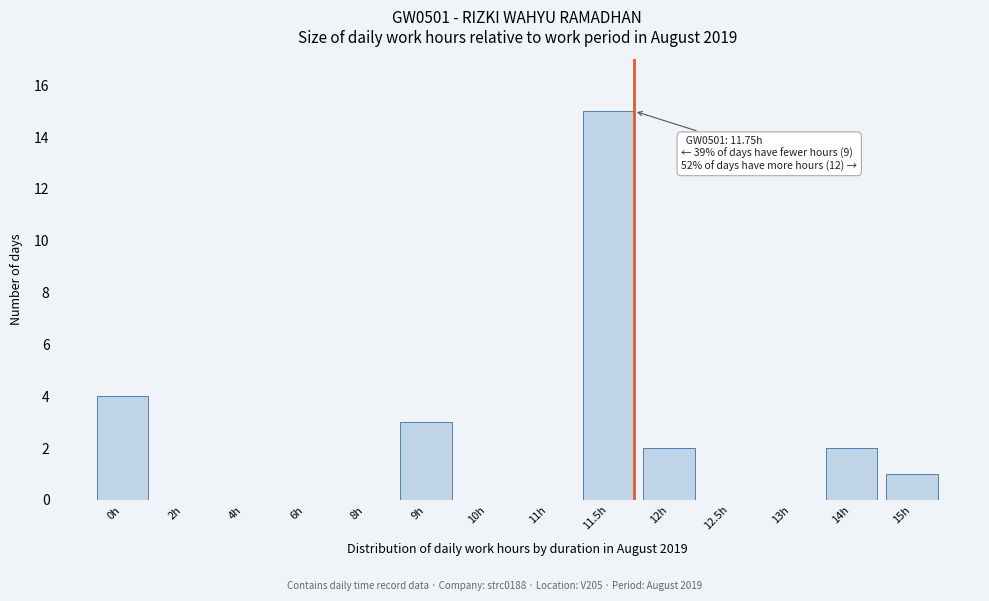

Reading left to right, list all the values displayed in this chart.

0h=4	2h=0	4h=0	6h=0	8h=0	9h=3	10h=0	11h=0	11.5h=15	12h=2	12.5h=0	13h=0	14h=2	15h=1